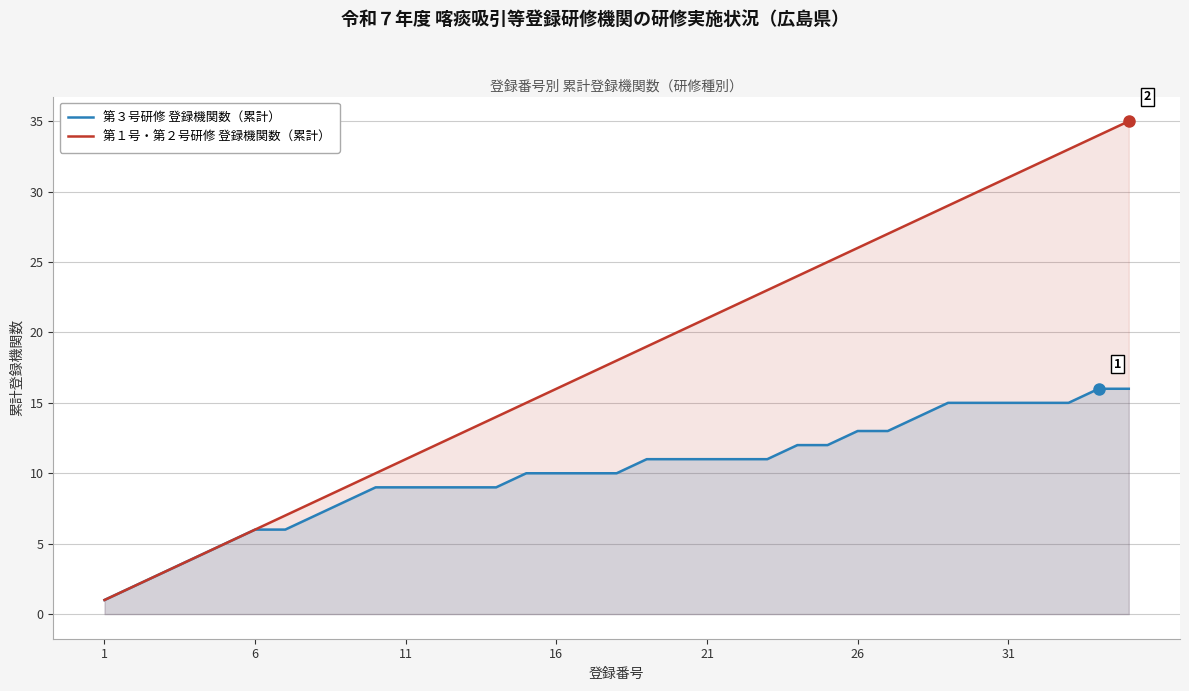

Does the chart have visible grid lines?

Yes